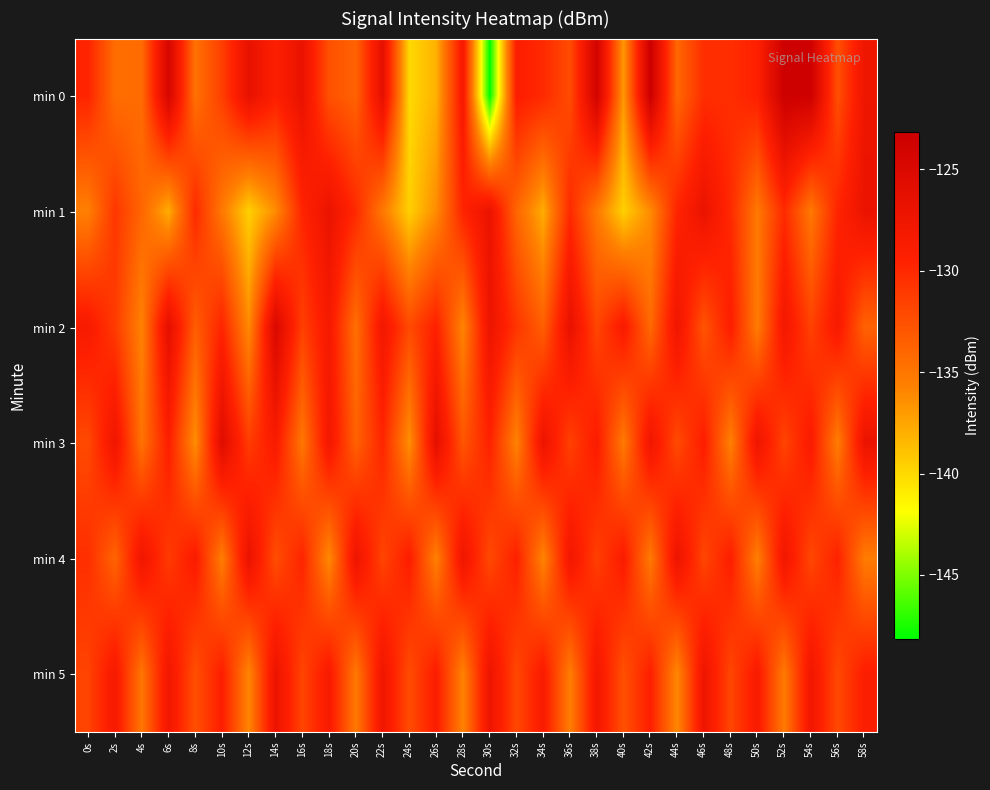

Between 16s and 24s, which is larger?

16s